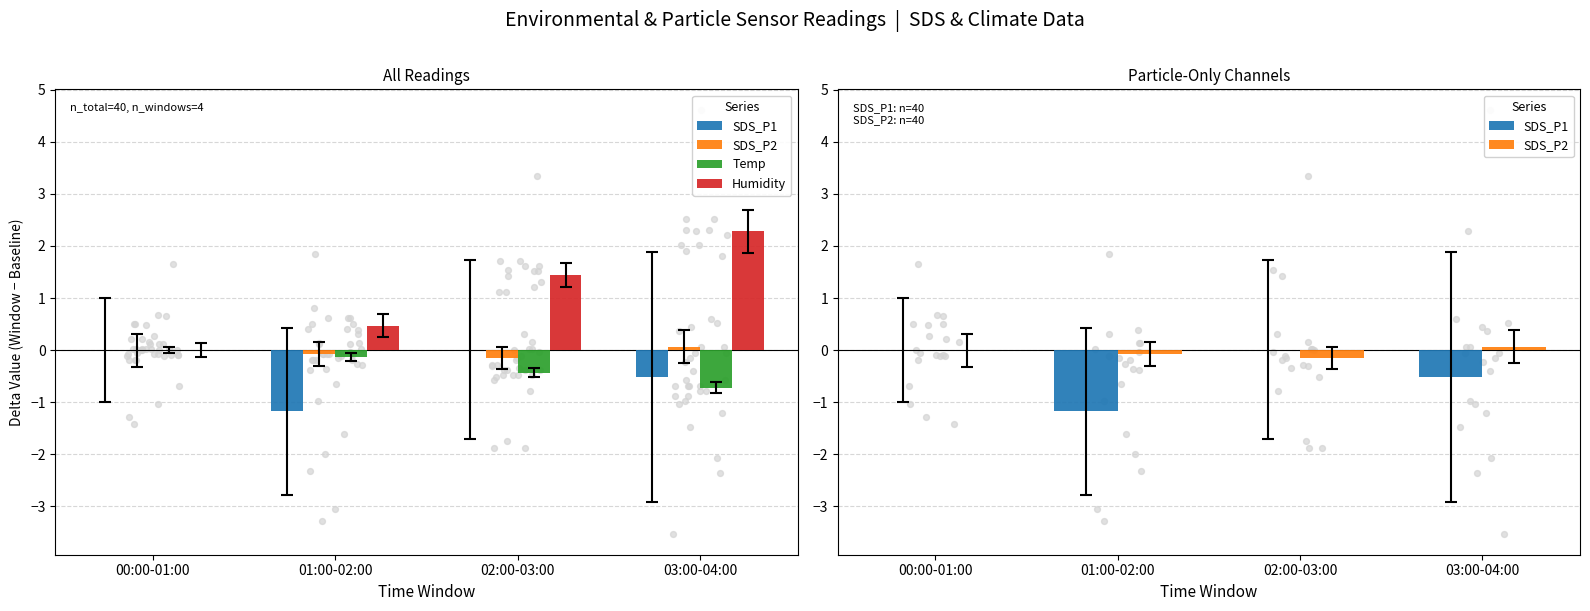

What is the total value across all series at 03:00-04:00?

1.1